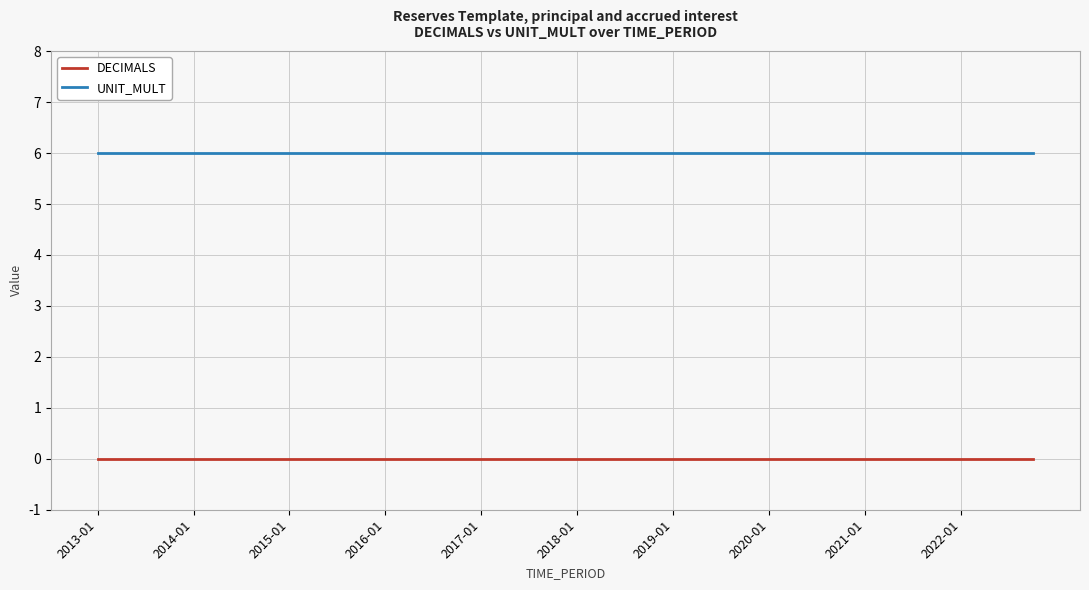

What are all the series names shown in the legend?

DECIMALS, UNIT_MULT